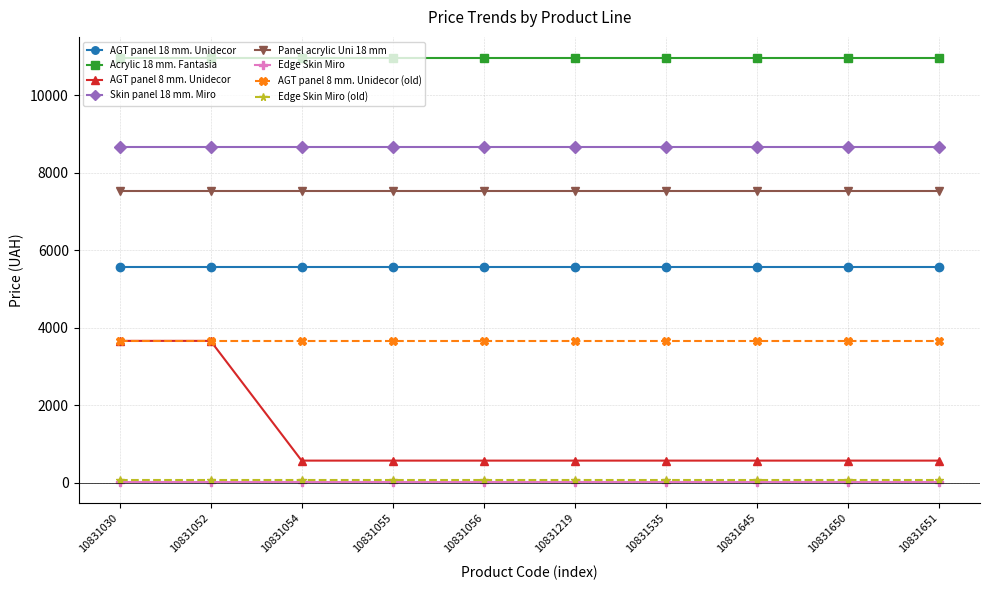

What is the value of the AGT panel 18 mm. Unidecor point at the 4th from the left?

5560.3